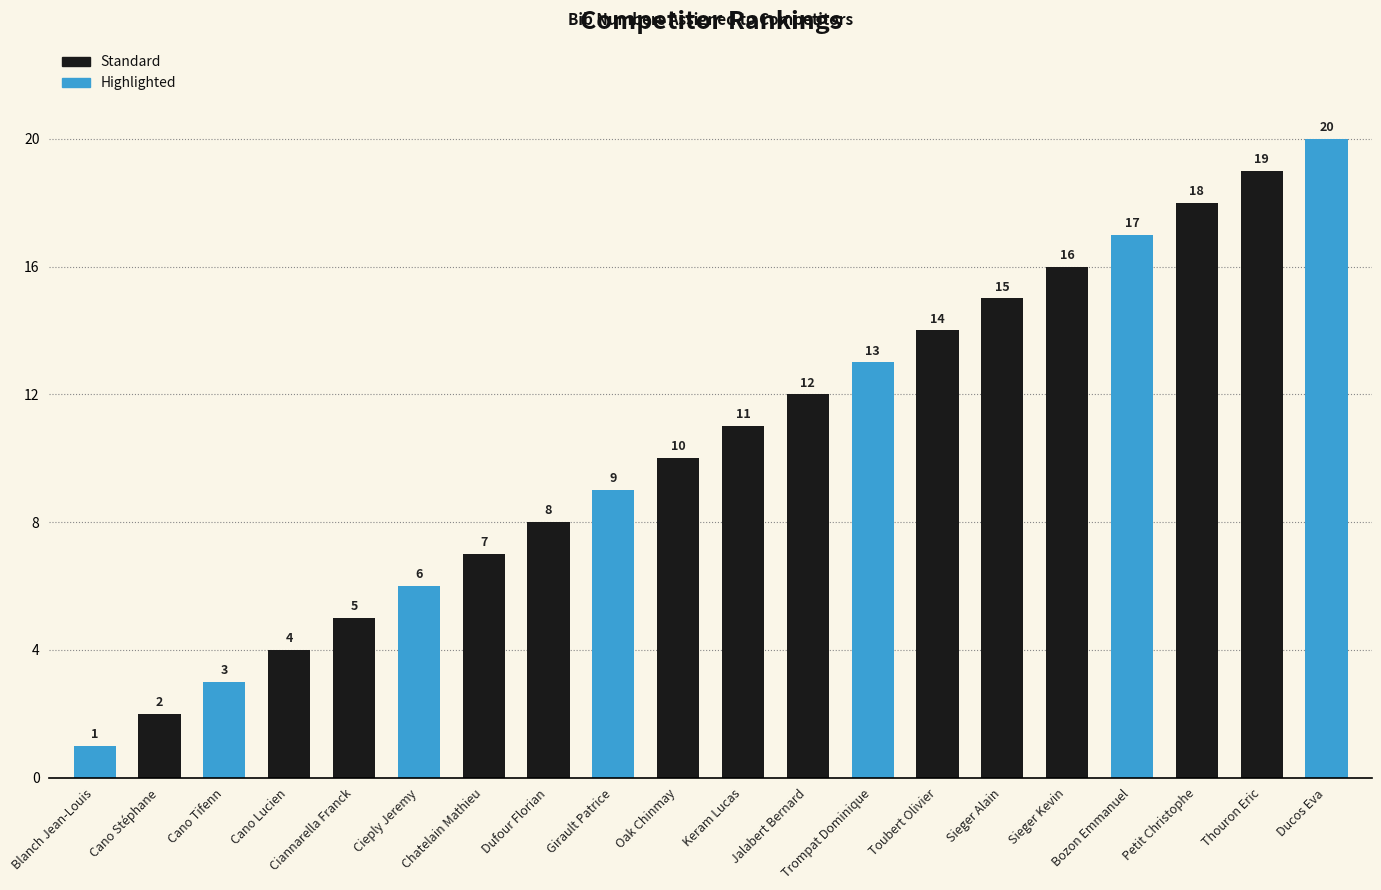

List the labels in order of value, smallest first.

Blanch Jean-Louis, Cano Stéphane, Cano Tifenn, Cano Lucien, Ciannarella Franck, Cieply Jeremy, Chatelain Mathieu, Dufour Florian, Girault Patrice, Oak Chinmay, Keram Lucas, Jalabert Bernard, Trompat Dominique, Toubert Olivier, Sieger Alain, Sieger Kevin, Bozon Emmanuel, Petit Christophe, Thouron Eric, Ducos Eva